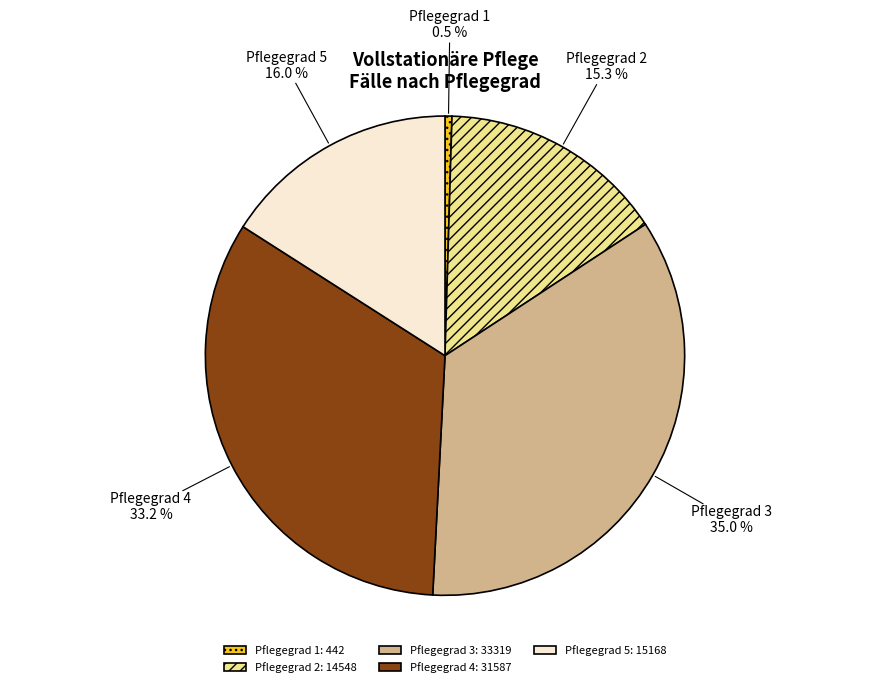

Does Pflegegrad 1 represent more than half of the total?

No